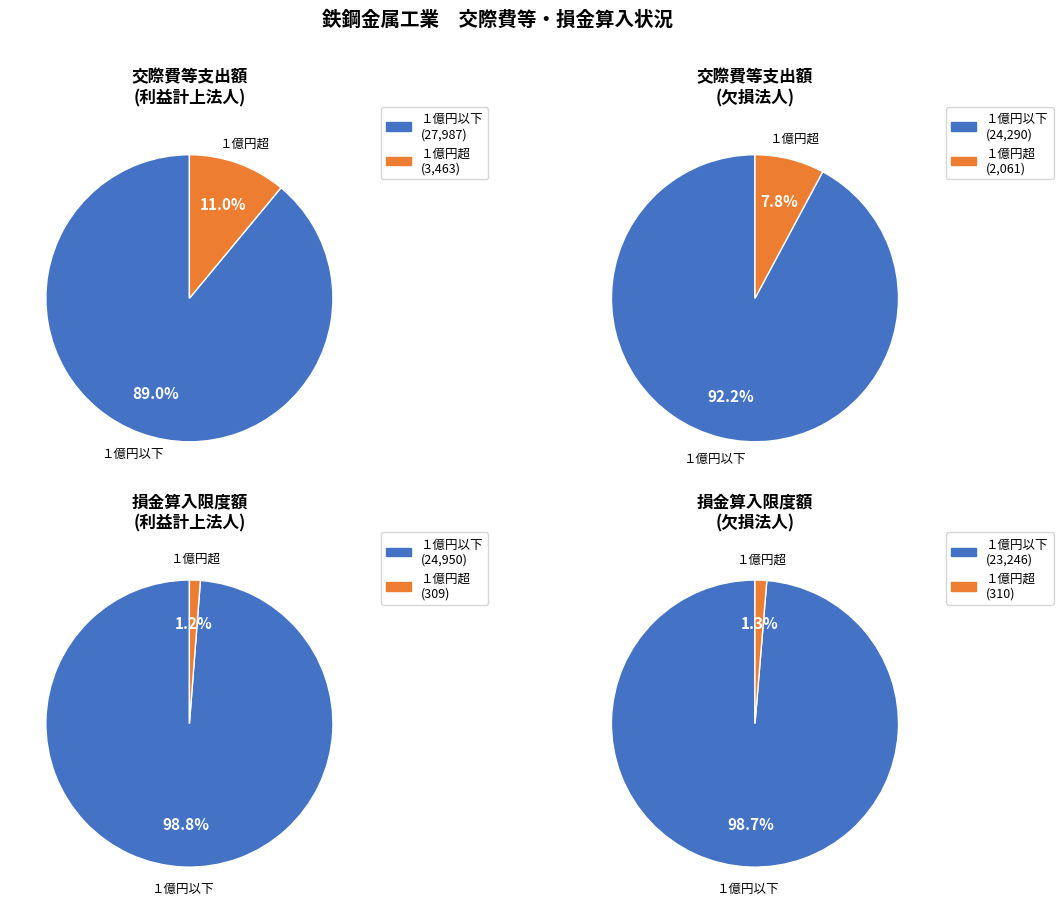

Is it true that １億円以下 (利益計上法人) is 43% of the pie?

False